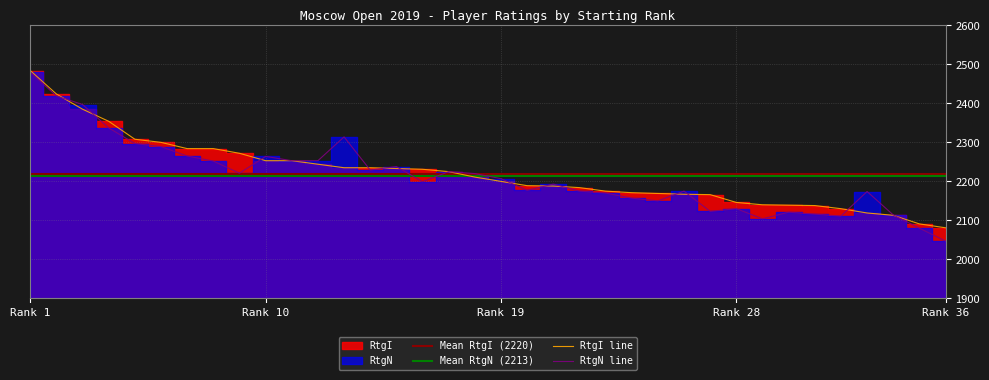

The RtgN series shows 2123 at 27. True or false?

True